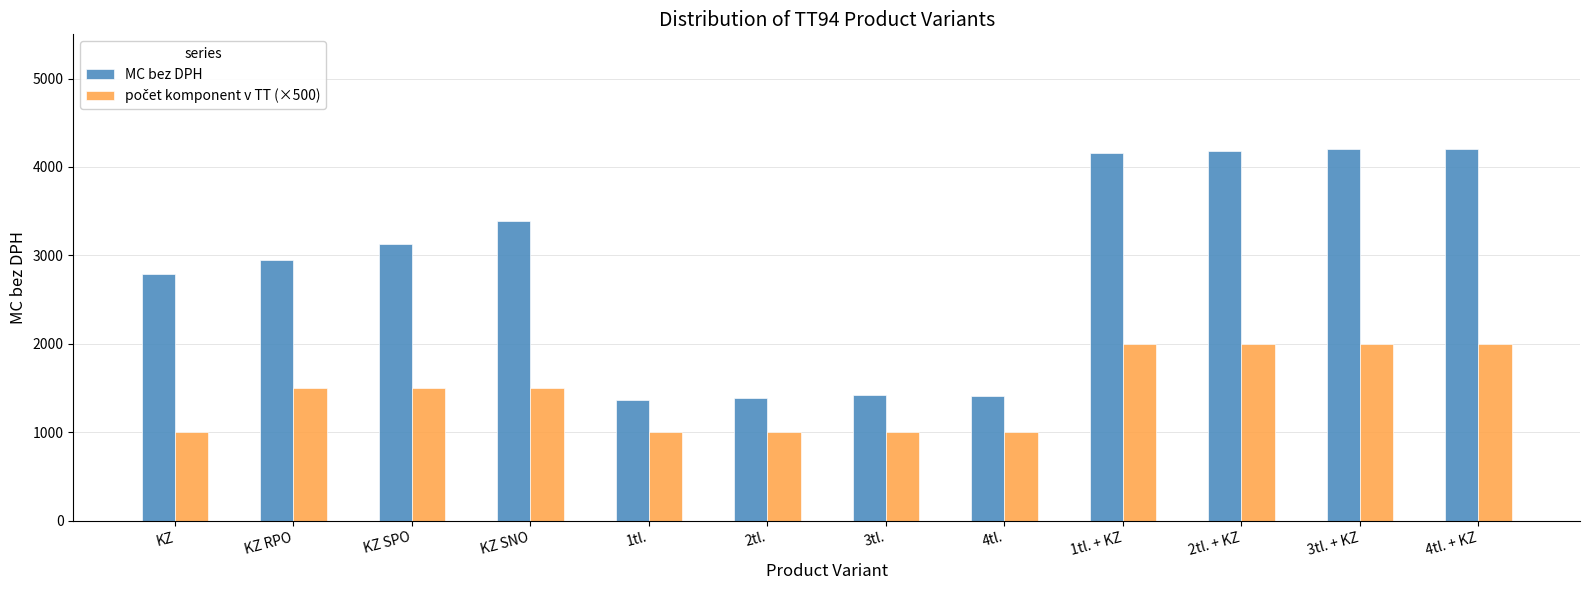

What is the approximate value of MC bez DPH at 2tl., to the nearest 10?

1390